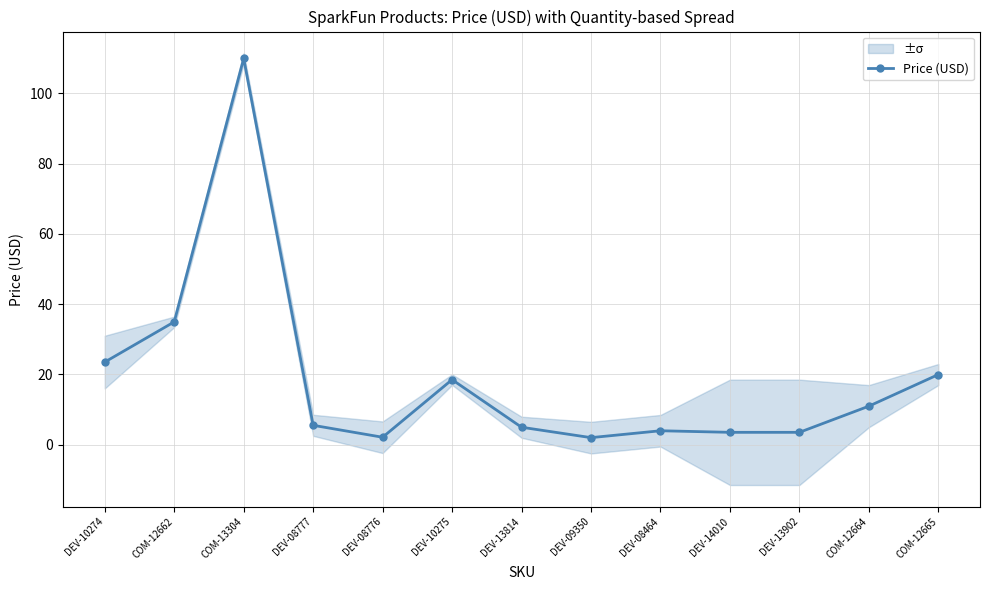

What is the change in value from DEV-08776 to DEV-08464?

+1.9